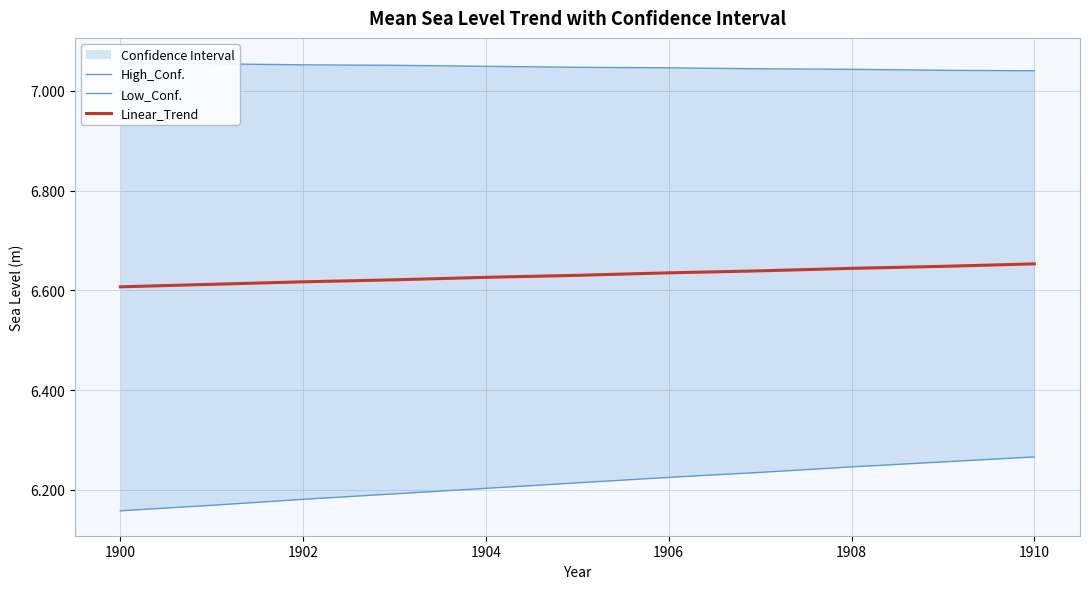

The value of Low_Conf. at 9 is 8.8. True or false?

False